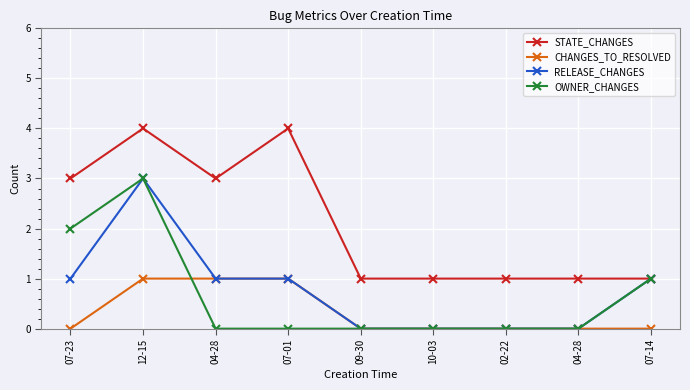

Is this an area chart (filled region under the line)?

No